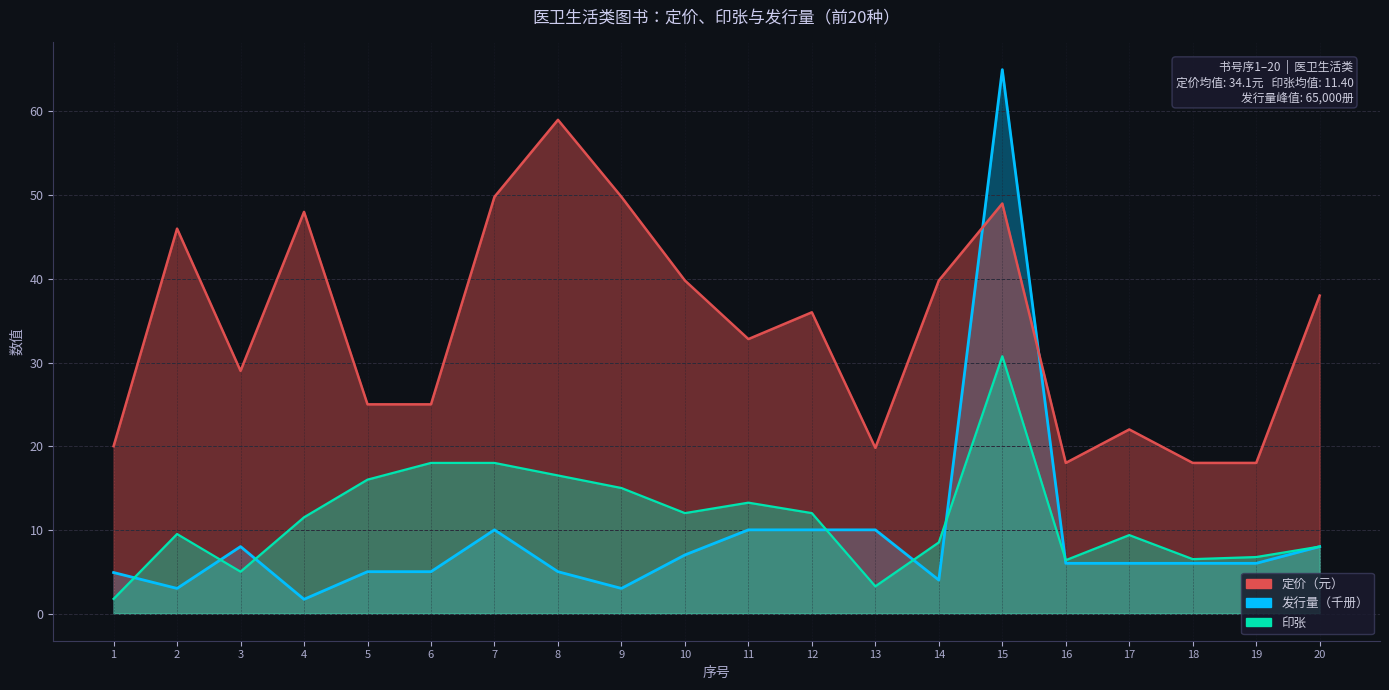

What is the spread (max minus min) of values at 14?

35.8